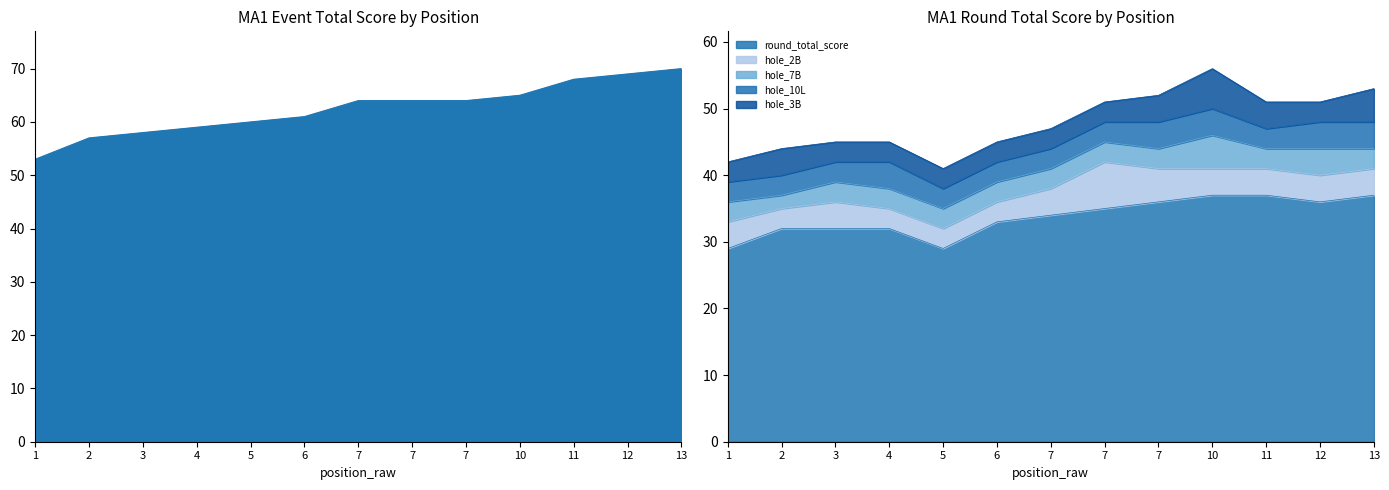

True or false: hole_3B and round_total_score intersect in this chart.

False